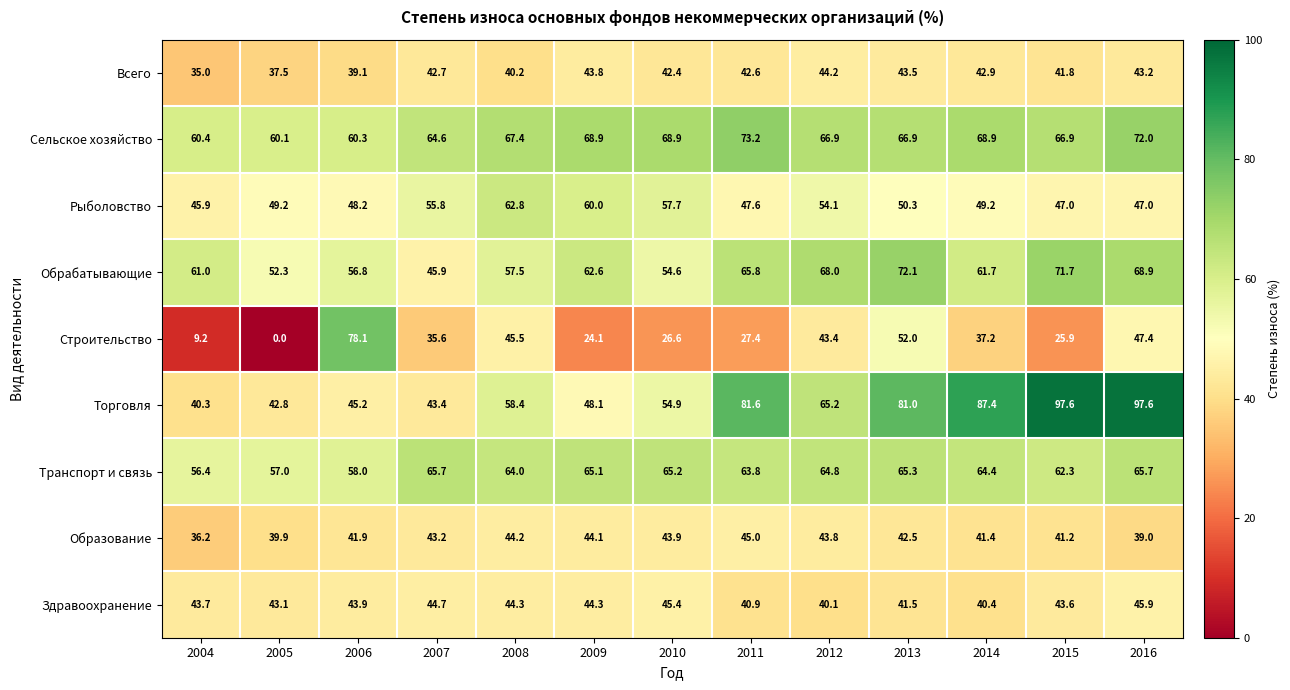

What is the difference between the Торговля values at 2007 and 2014?

44.0